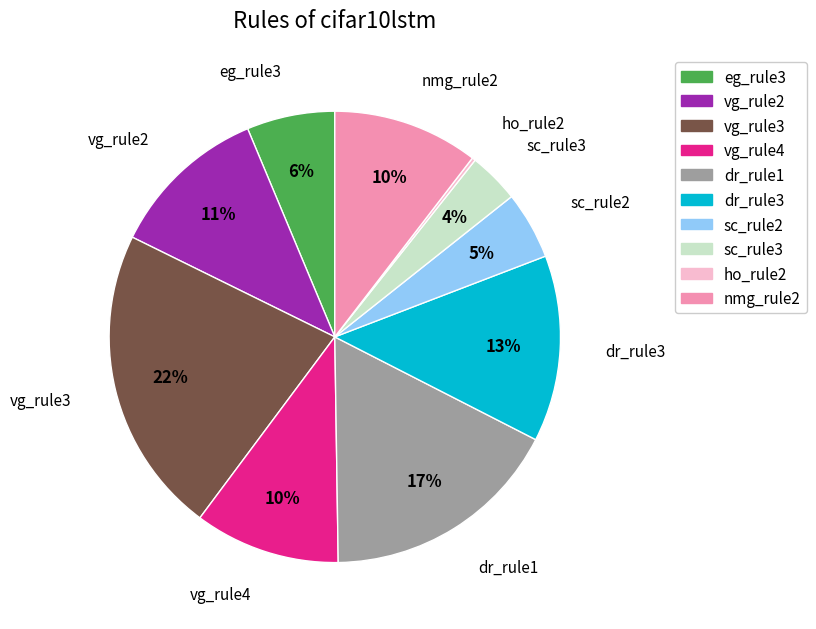

Which slice is the largest?

vg_rule3